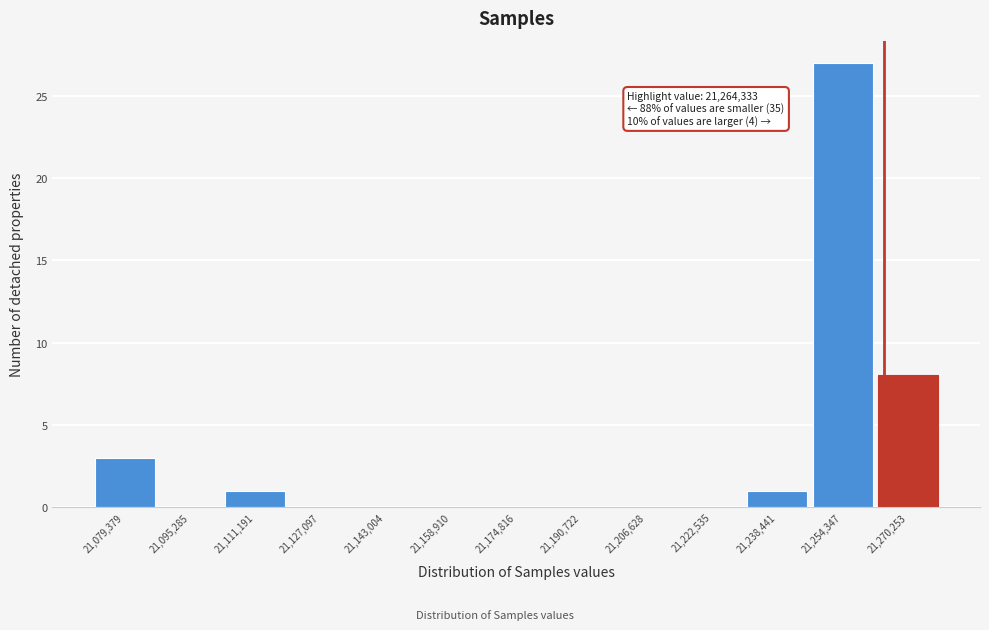

Over which range of the x-axis is the bar tallest?

21246000 to 21262000